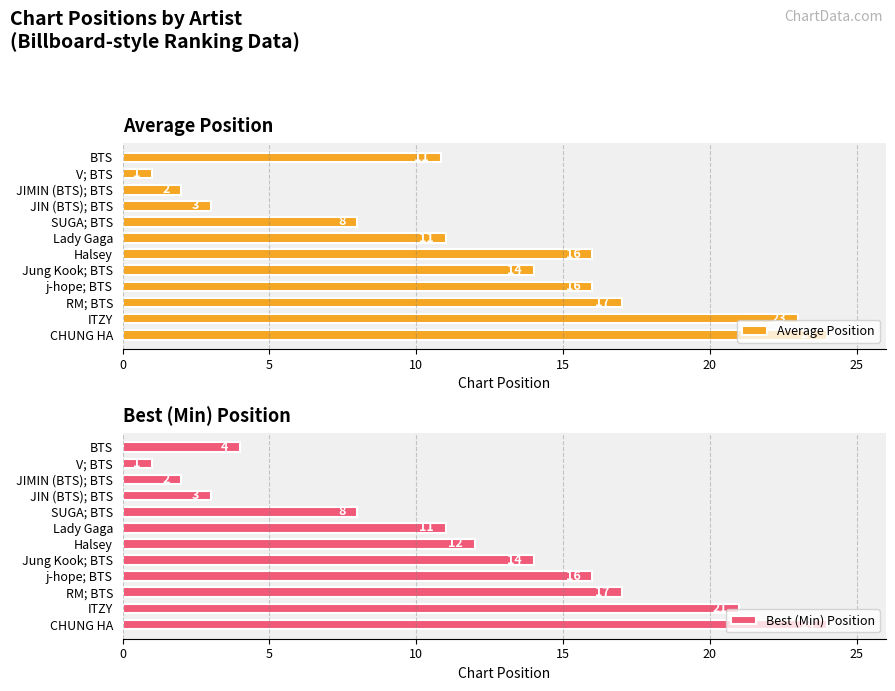

What is the difference between the Average Position values at Jung Kook; BTS and RM; BTS?

3.0